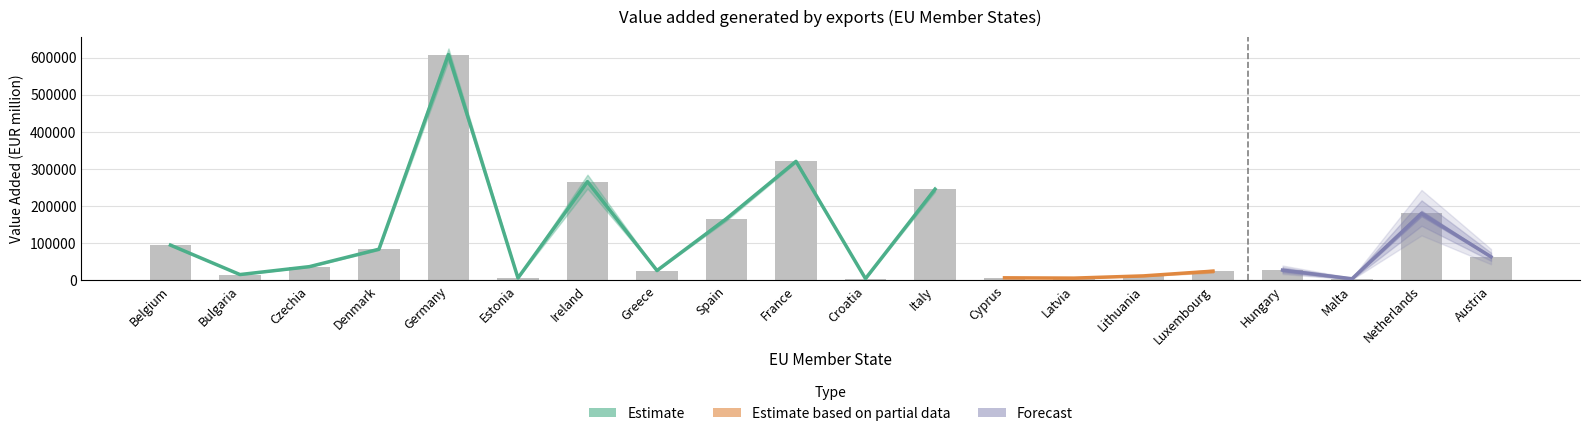

Rank the categories by value from highest to lowest.

Germany, France, Ireland, Italy, Netherlands, Spain, Belgium, Denmark, Austria, Czechia, Hungary, Greece, Luxembourg, Bulgaria, Lithuania, Cyprus, Estonia, Latvia, Croatia, Malta